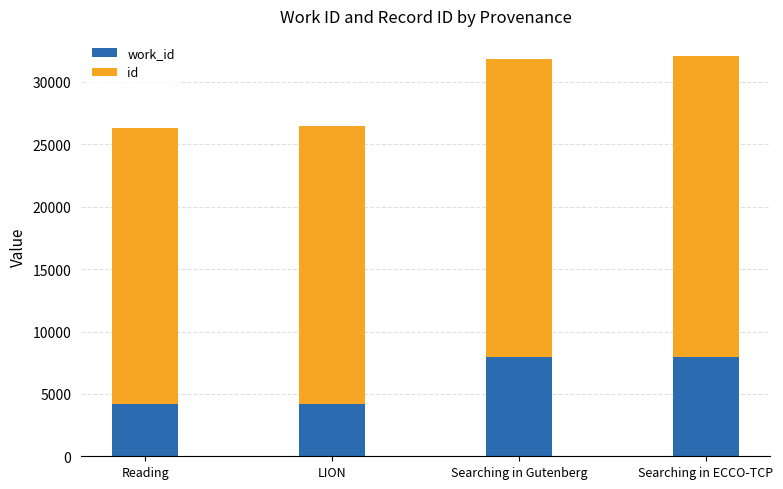

Are the bars grouped side by side (vs. stacked)?

No